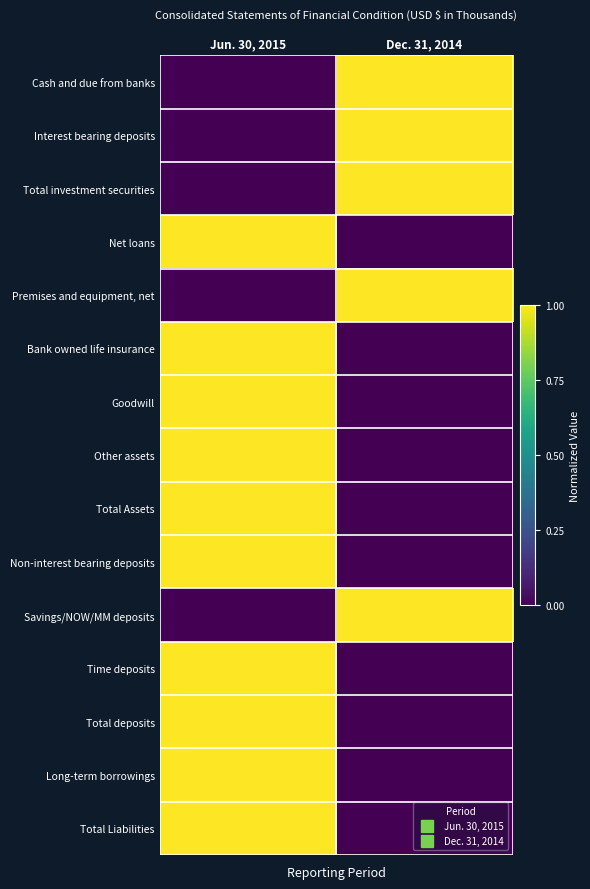

Reading left to right, extract all data points from this chart.

Cash and due from banks: Jun. 30, 2015=0	Dec. 31, 2014=1
Interest bearing deposits: Jun. 30, 2015=0	Dec. 31, 2014=1
Total investment securities: Jun. 30, 2015=0	Dec. 31, 2014=1
Net loans: Jun. 30, 2015=1	Dec. 31, 2014=0
Premises and equipment, net: Jun. 30, 2015=0	Dec. 31, 2014=1
Bank owned life insurance: Jun. 30, 2015=1	Dec. 31, 2014=0
Goodwill: Jun. 30, 2015=1	Dec. 31, 2014=0
Other assets: Jun. 30, 2015=1	Dec. 31, 2014=0
Total Assets: Jun. 30, 2015=1	Dec. 31, 2014=0
Non-interest bearing deposits: Jun. 30, 2015=1	Dec. 31, 2014=0
Savings/NOW/MM deposits: Jun. 30, 2015=0	Dec. 31, 2014=1
Time deposits: Jun. 30, 2015=1	Dec. 31, 2014=0
Total deposits: Jun. 30, 2015=1	Dec. 31, 2014=0
Long-term borrowings: Jun. 30, 2015=1	Dec. 31, 2014=0
Total Liabilities: Jun. 30, 2015=1	Dec. 31, 2014=0